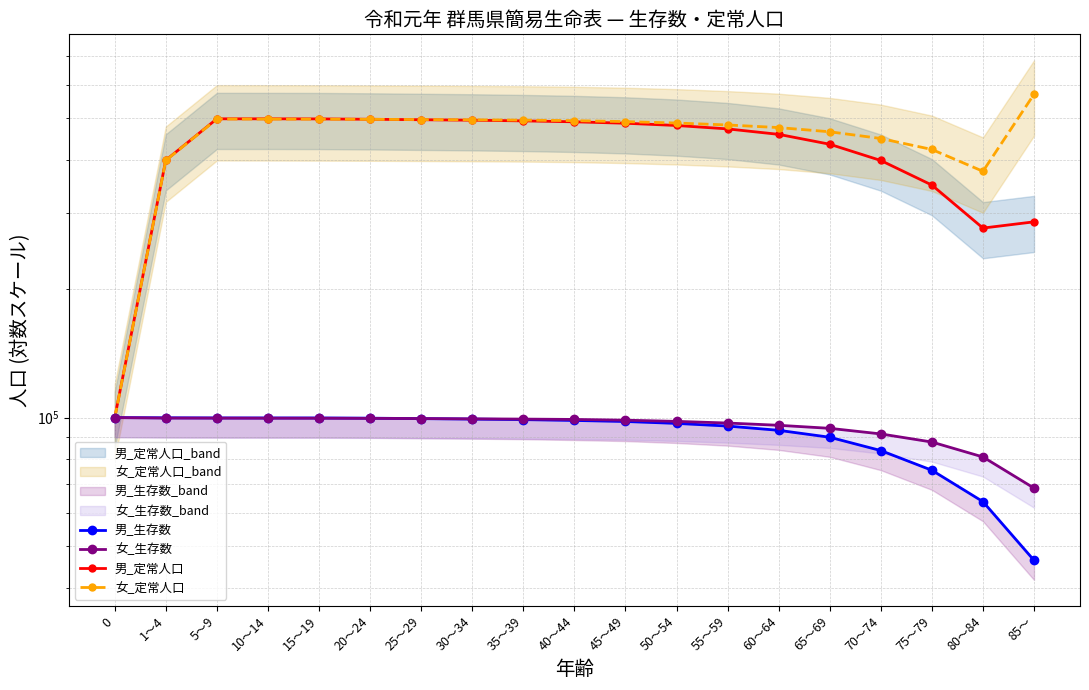

How many values in the 男_定常人口 series exceed 481472?

10